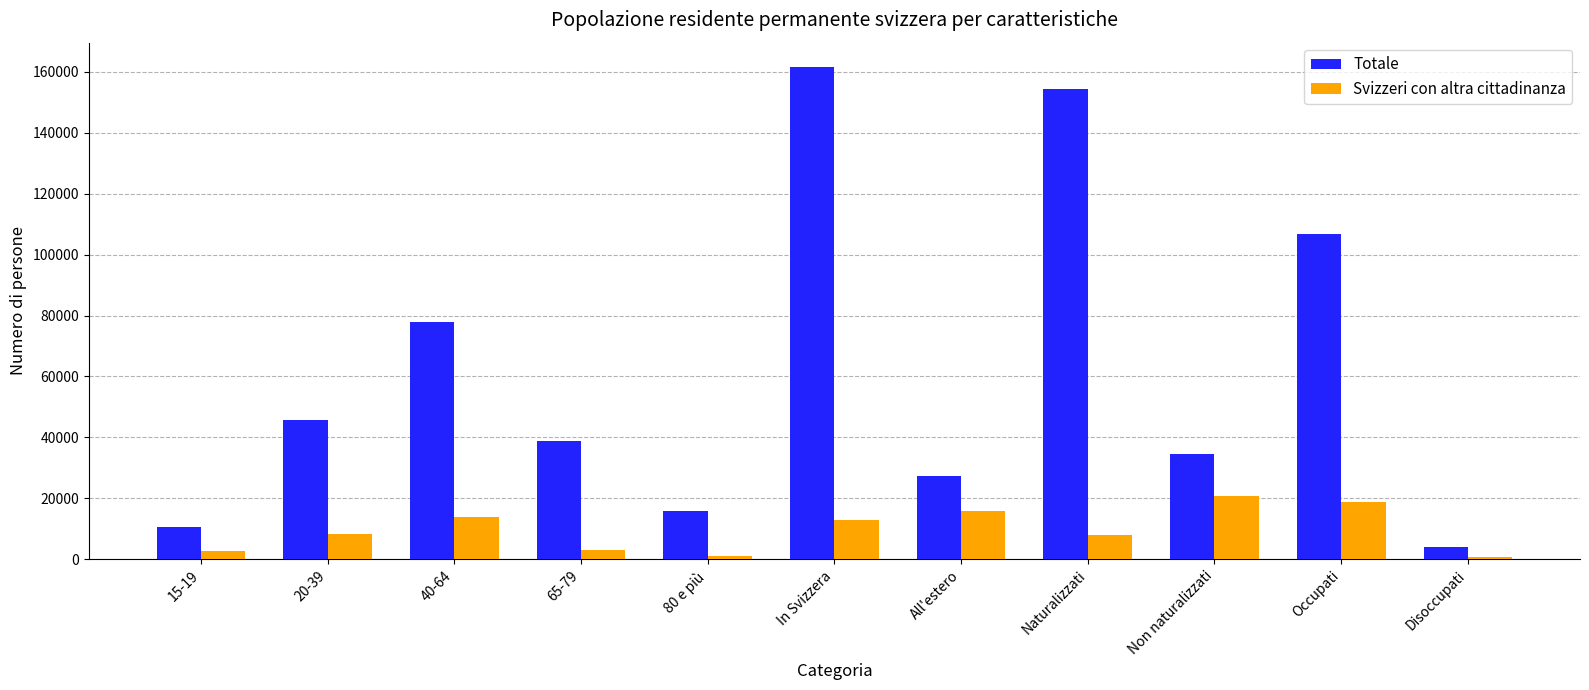

Rank the series at 65-79 from lowest to highest value.

Svizzeri con altra cittadinanza, Totale